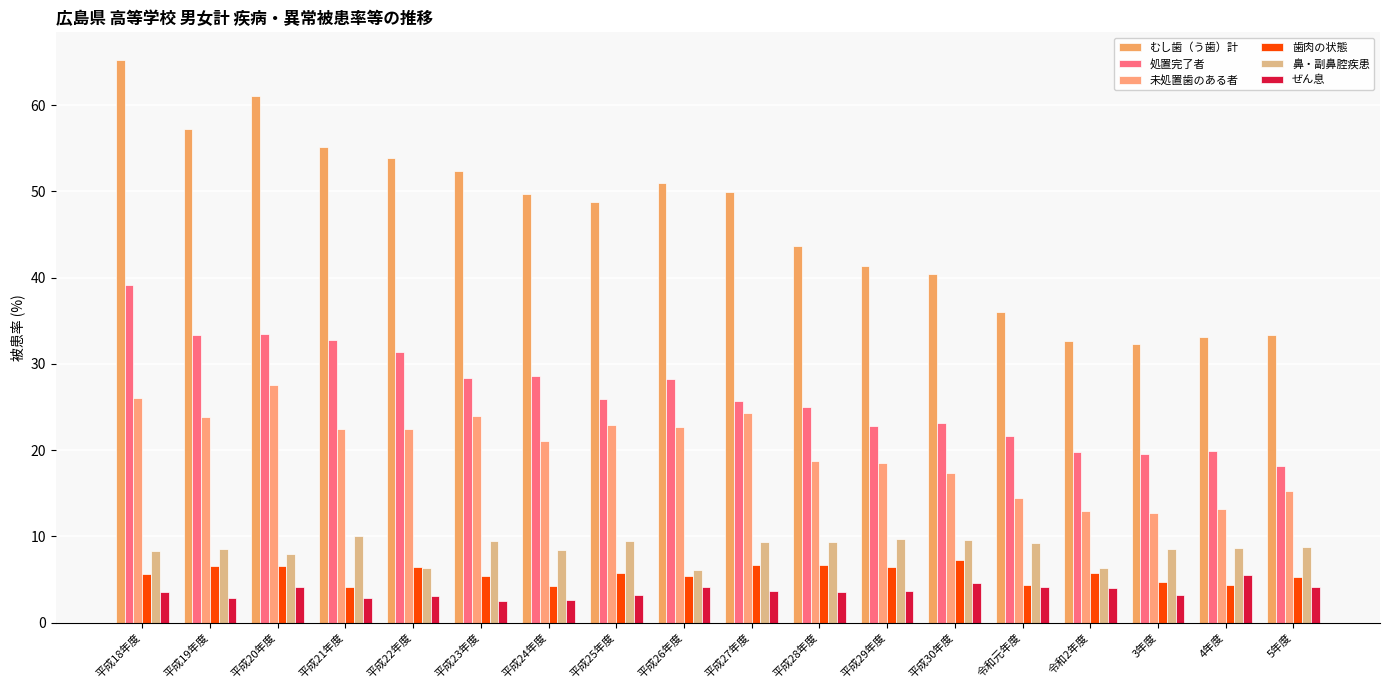

The ぜん息 series shows 2.8 at 平成21年度. True or false?

True